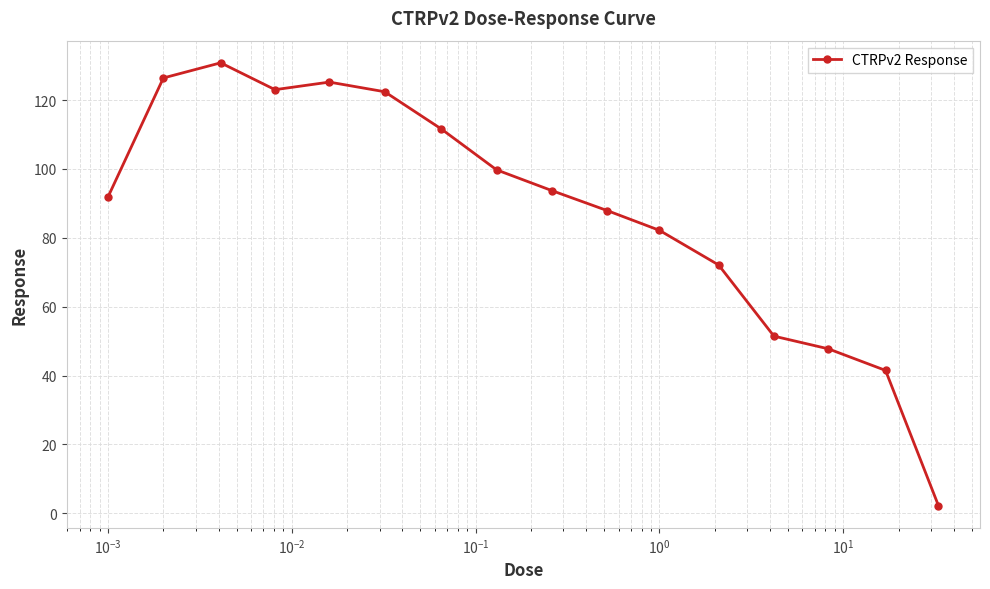

Reading left to right, transcribe all the data shown in this chart.

91.9	126.4	130.8	123.0	125.2	122.4	111.6	99.7	93.7	87.9	82.2	72.1	51.4	47.8	41.5	2.2